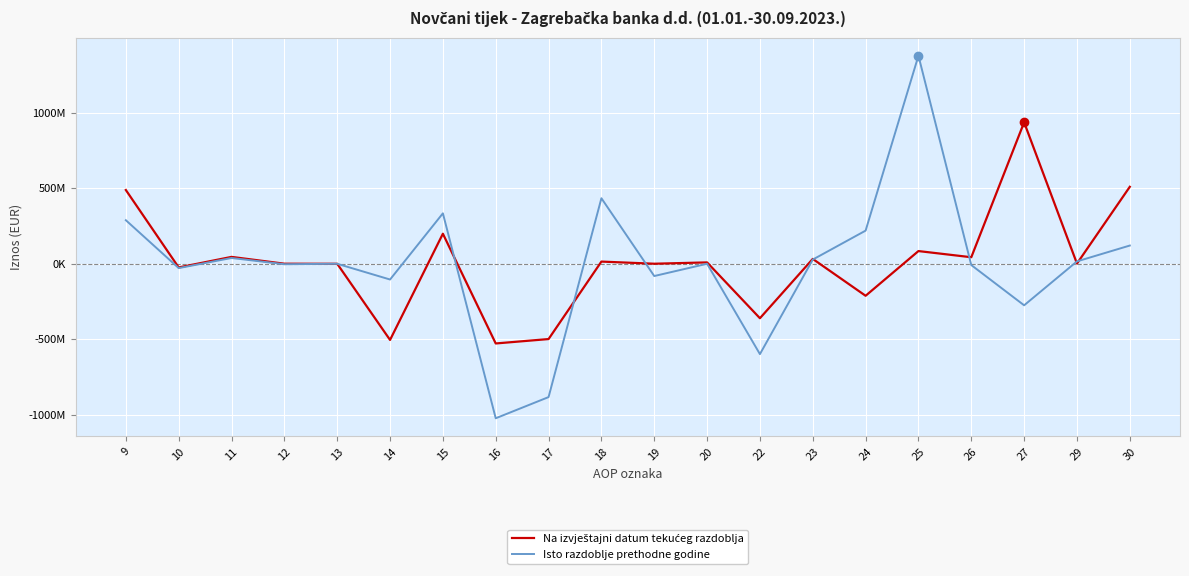

How many intersections are there between Isto razdoblje prethodne godine and Na izvještajni datum tekućeg razdoblja?

8